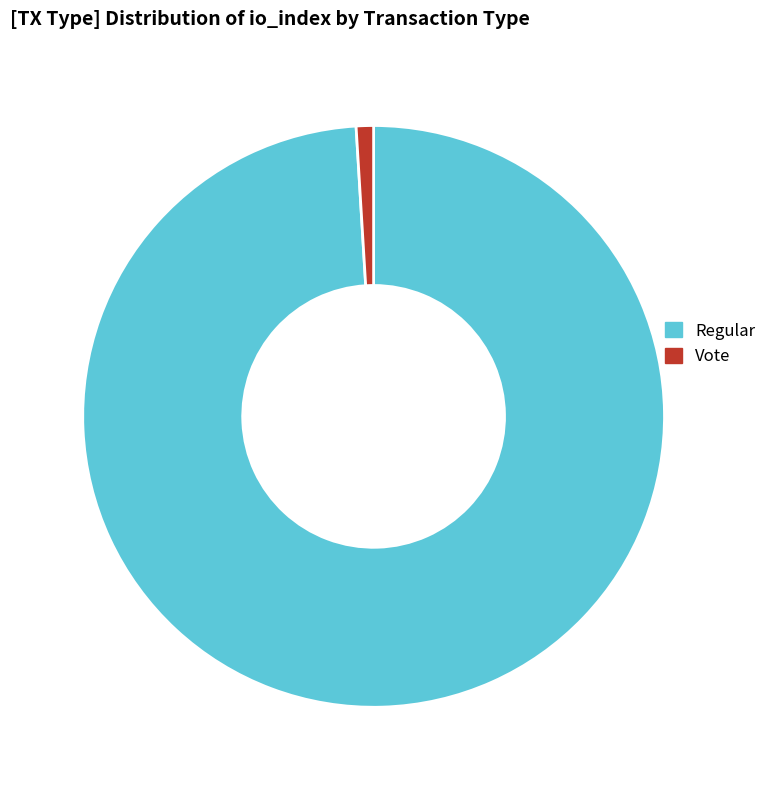

Does Vote represent more than half of the total?

No